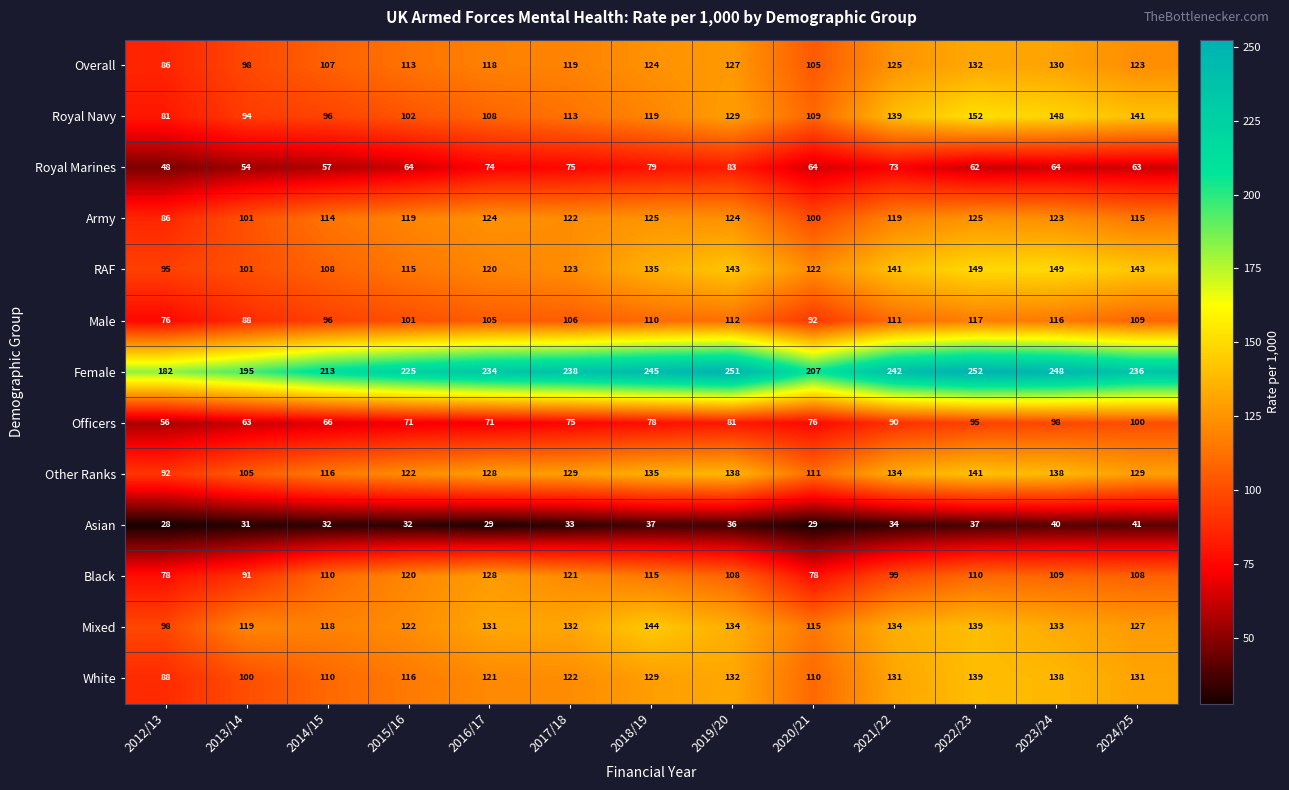

What is the spread (max minus min) of values at 2023/24?

208